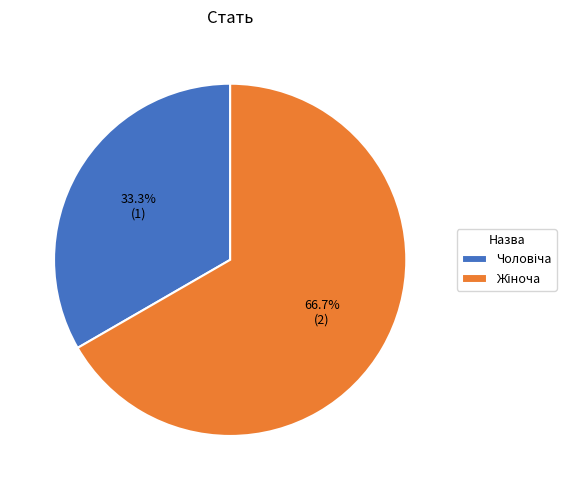

Is there a majority slice in this chart?

Yes